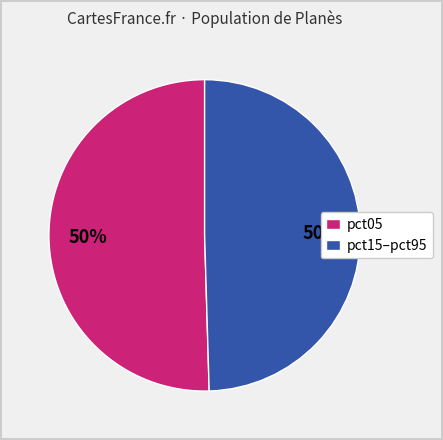

True or false: pct15–pct95 accounts for 55% of the total.

False